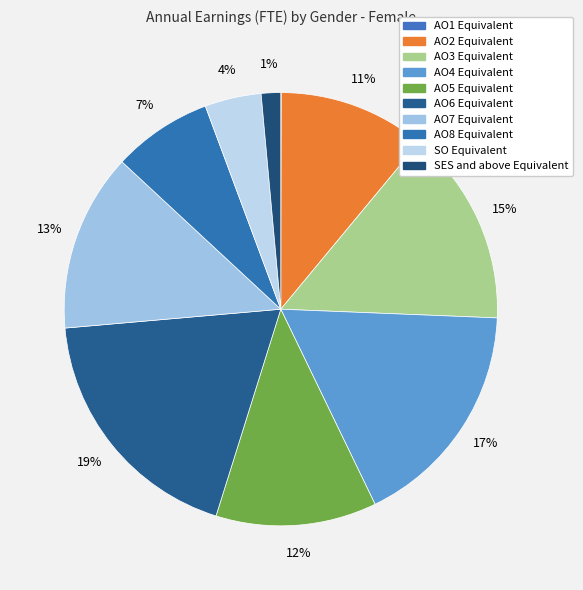

Which slice is the smallest?

AO1 Equivalent